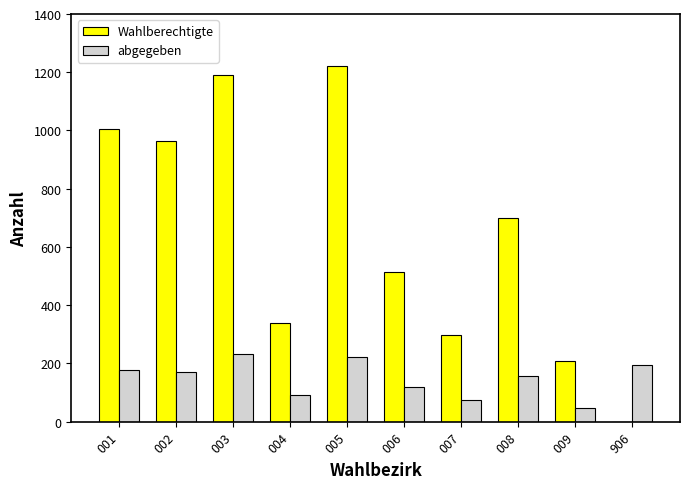

Between 006 and 906, which series saw the biggest shift?

Wahlberechtigte